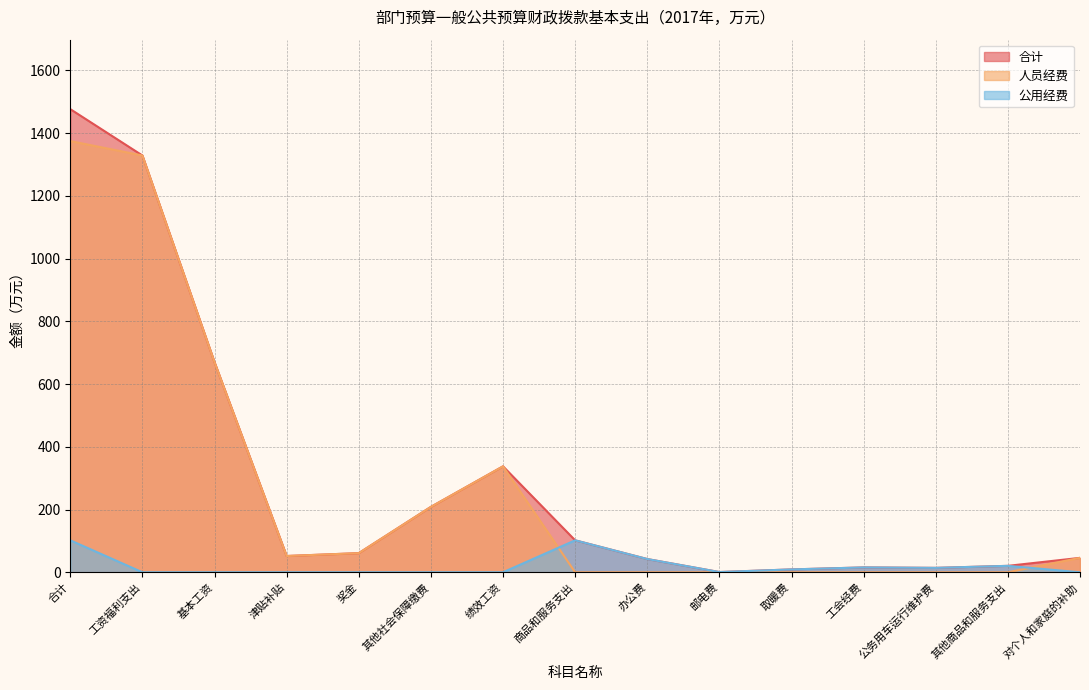

Where do 公用经费 and 人员经费 first cross each other?

绩效工资 and 商品和服务支出